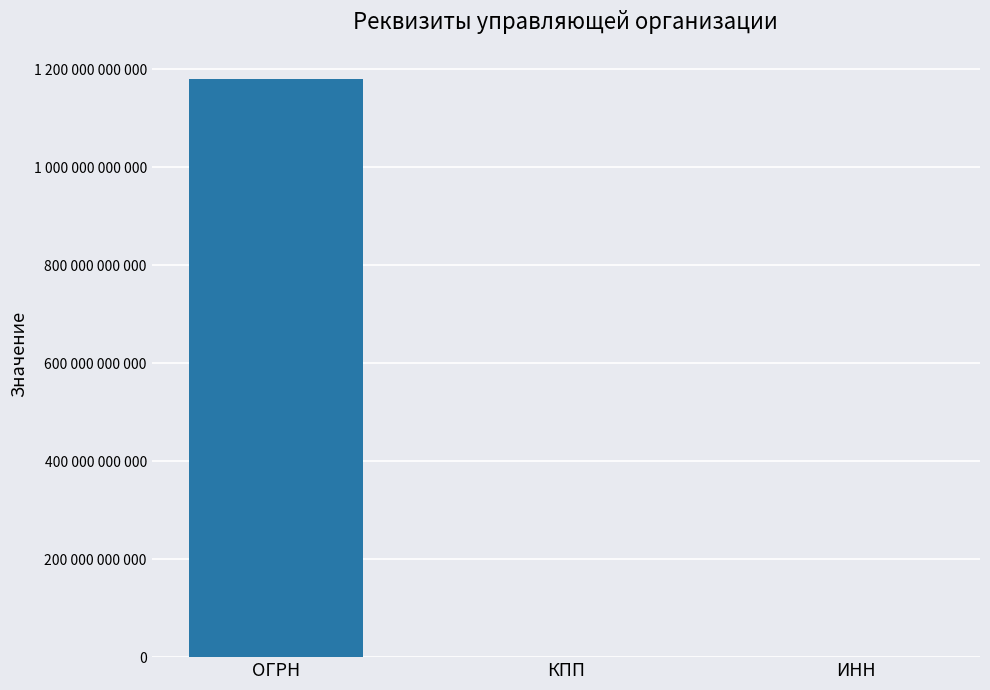

Are the bars horizontal?

No